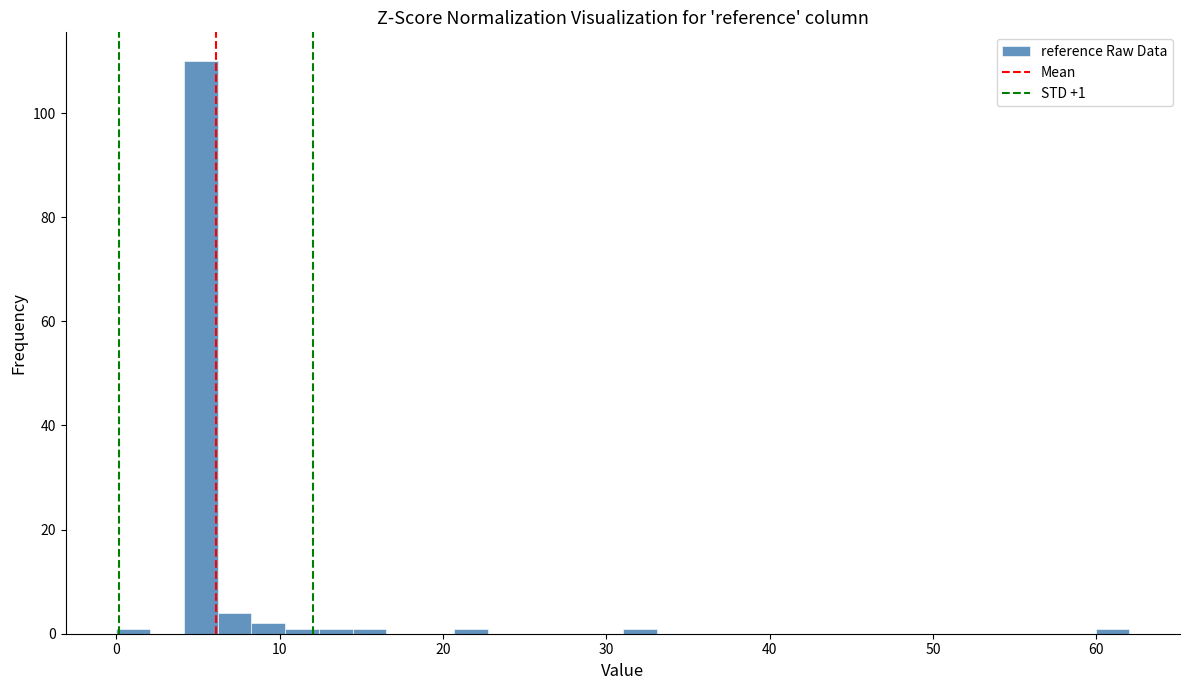

Read against the x-axis, roughly where is the centre of the tallest bar?

5